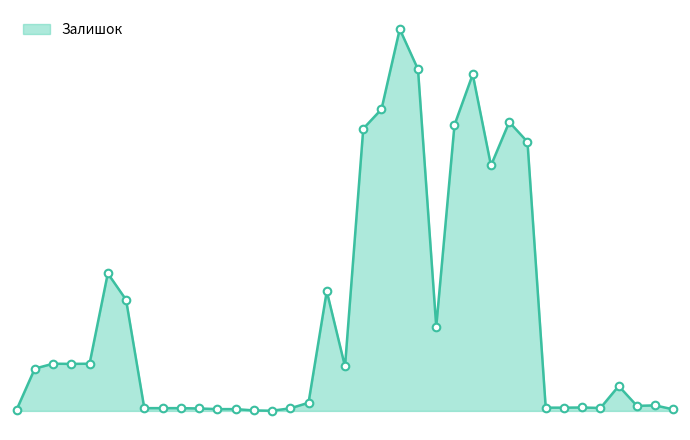

Is this an area chart (filled region under the line)?

Yes